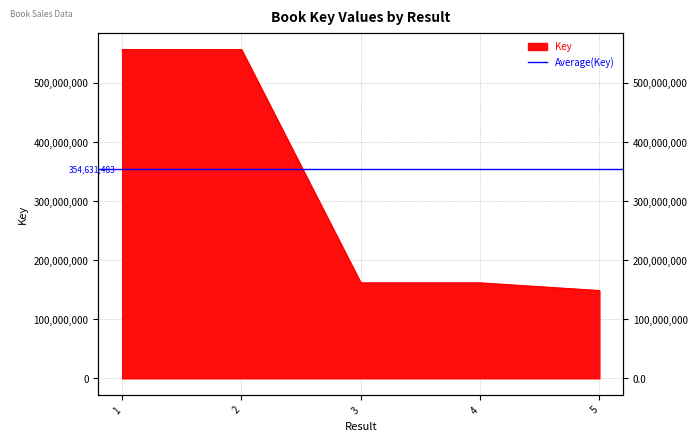

True or false: the data has more than 2 interior local peaks.

False